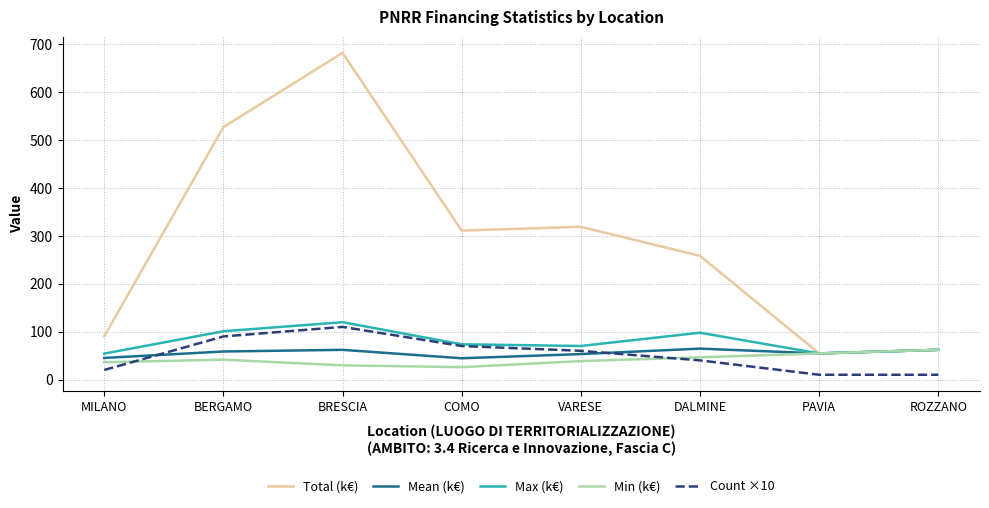

What is the difference between the highest and lowest values at VARESE?

280.6